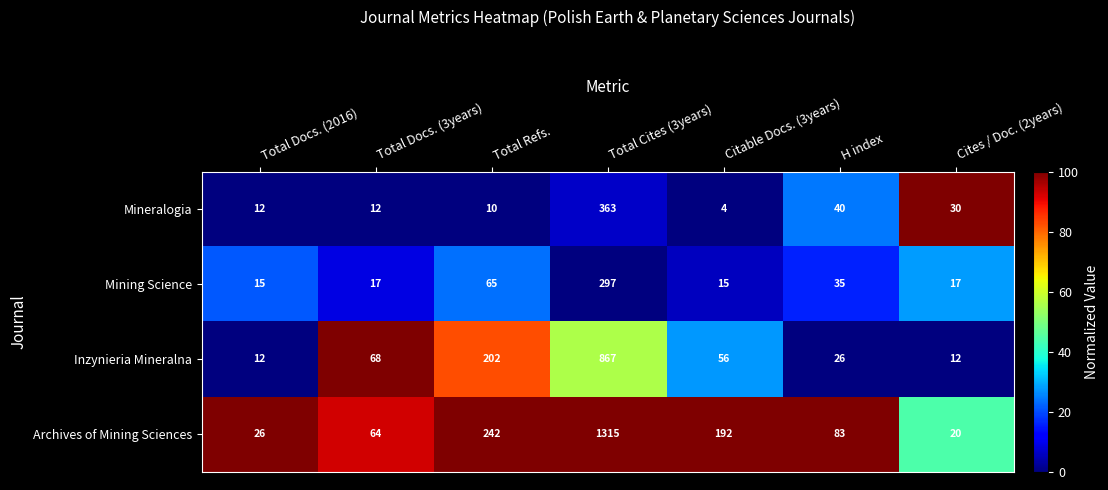

What is the difference between the Archives of Mining Sciences values at Total Cites (3years) and Total Docs. (3years)?

1251